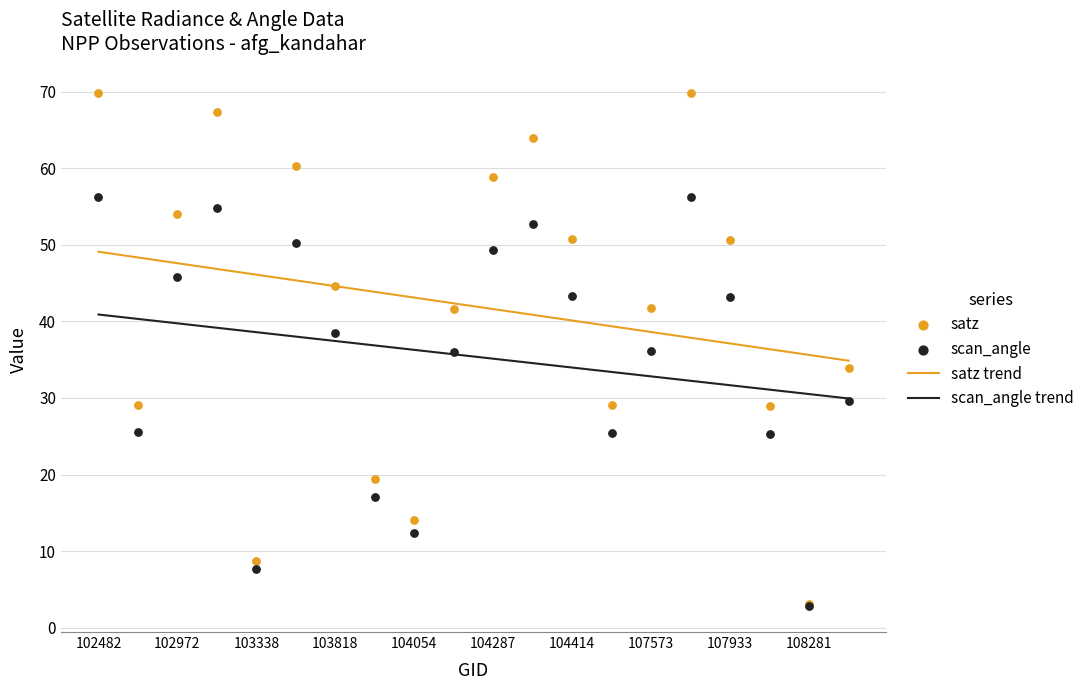

Is the value of scan_angle at 104530 greater than the value of satz at 108103?

No